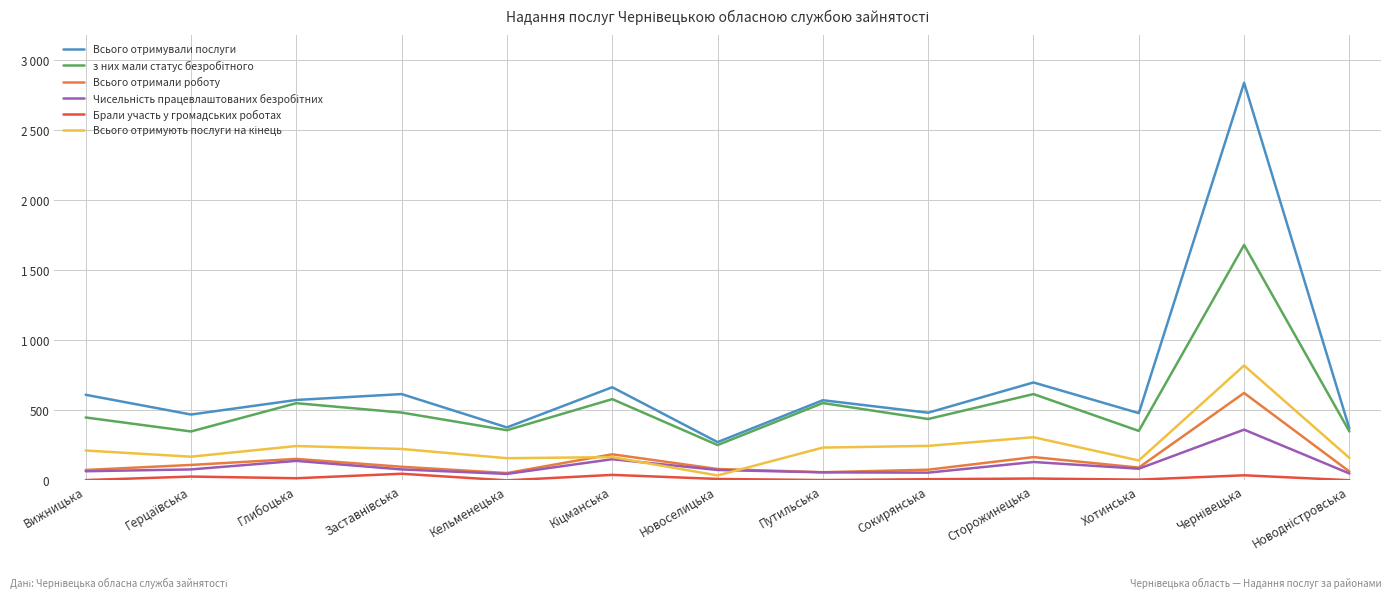

Does the chart have visible grid lines?

Yes